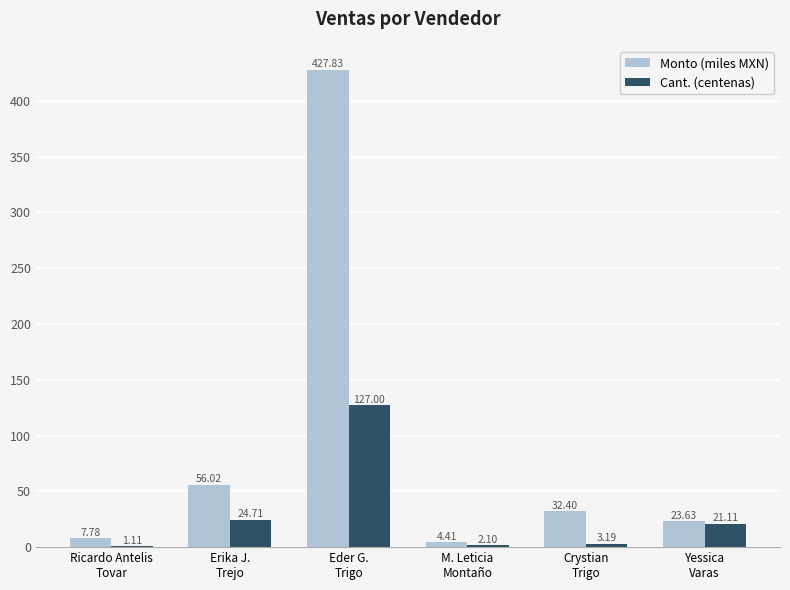

What value does the Monto (miles MXN) series have at Erika J.
Trejo?

56.0